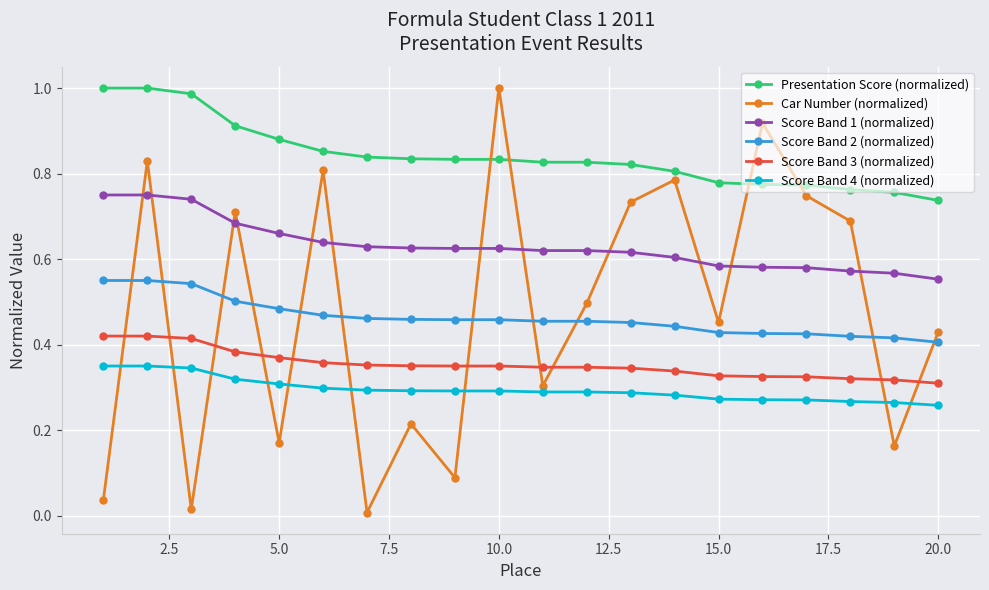

What is the sum of all Score Band 1 (normalized) values?

12.6